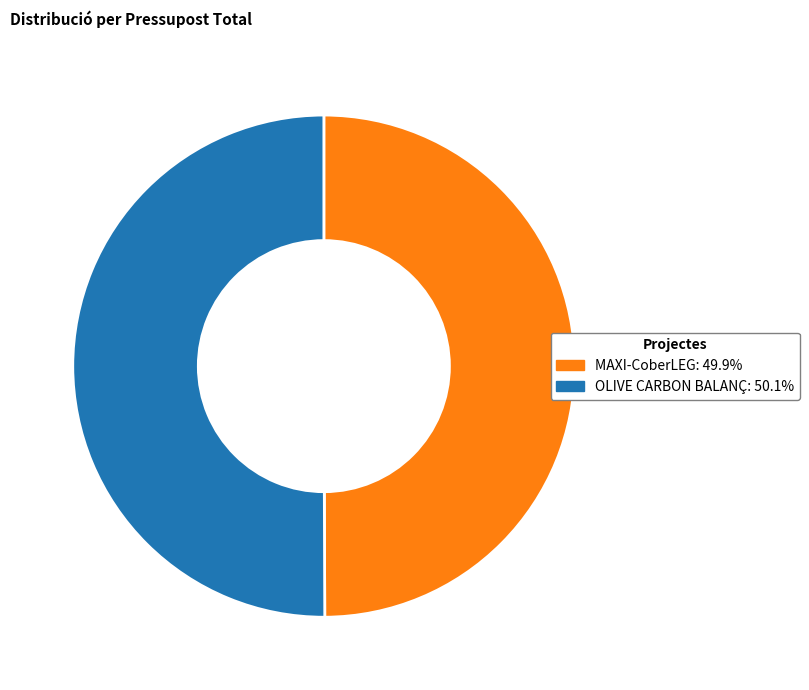

Approximately how many times larger is the value at MAXI-CoberLEG compared to OLIVE CARBON BALANÇ?

1.0